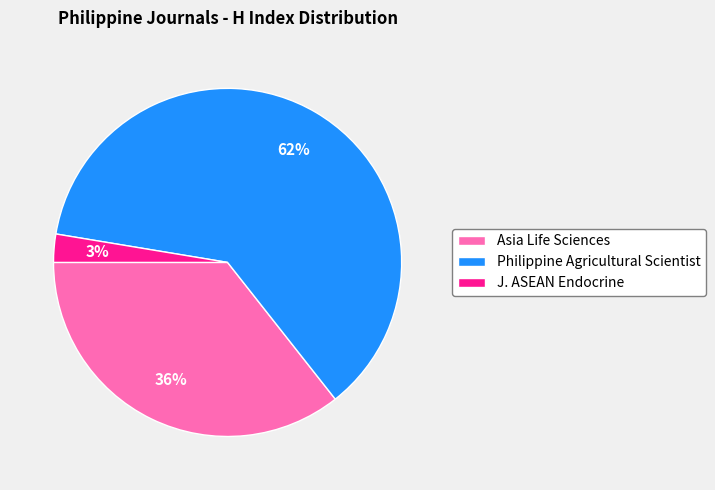

Which category has the biggest portion of the pie?

Philippine Agricultural Scientist